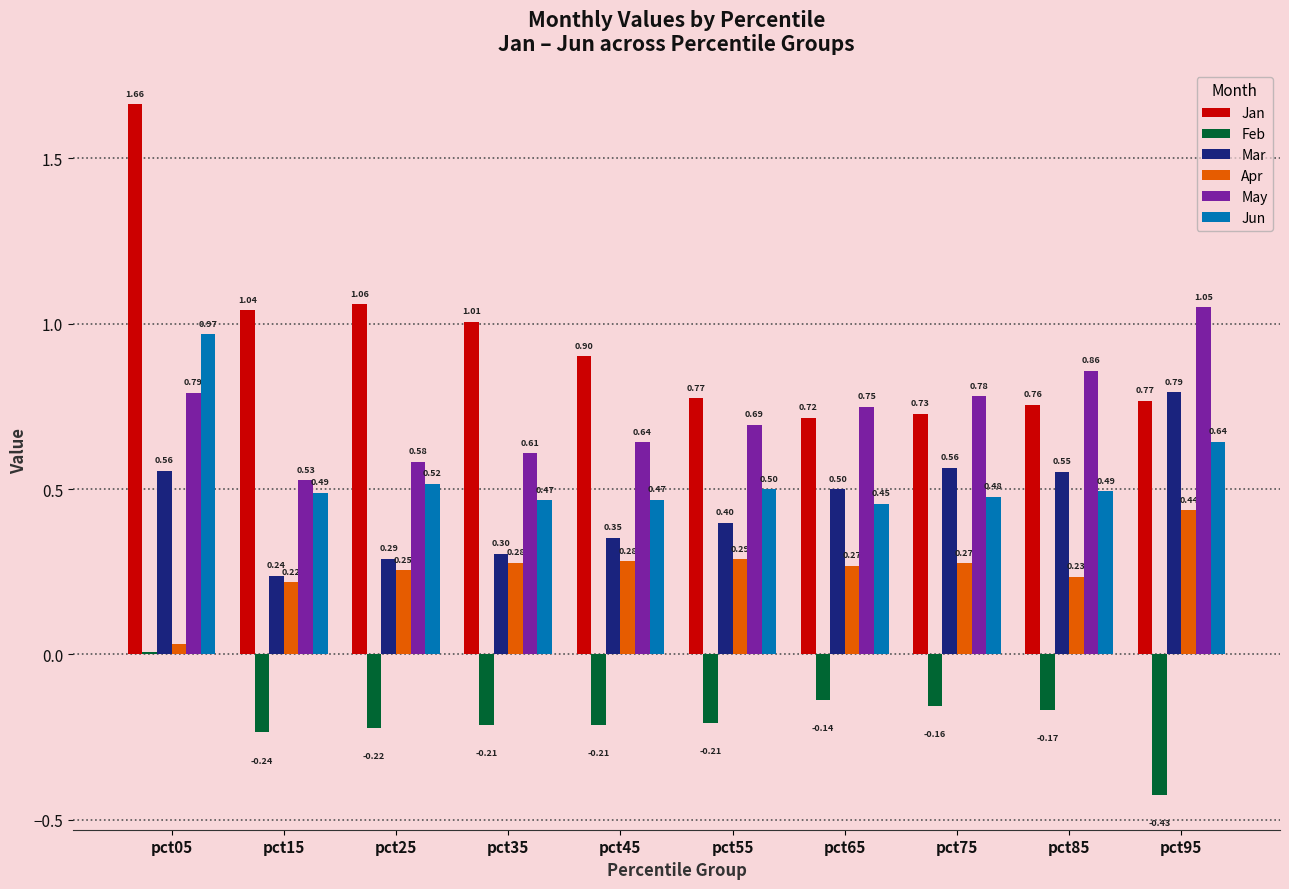

Rank the series by their maximum value, from highest to lowest.

Jan, May, Jun, Mar, Apr, Feb